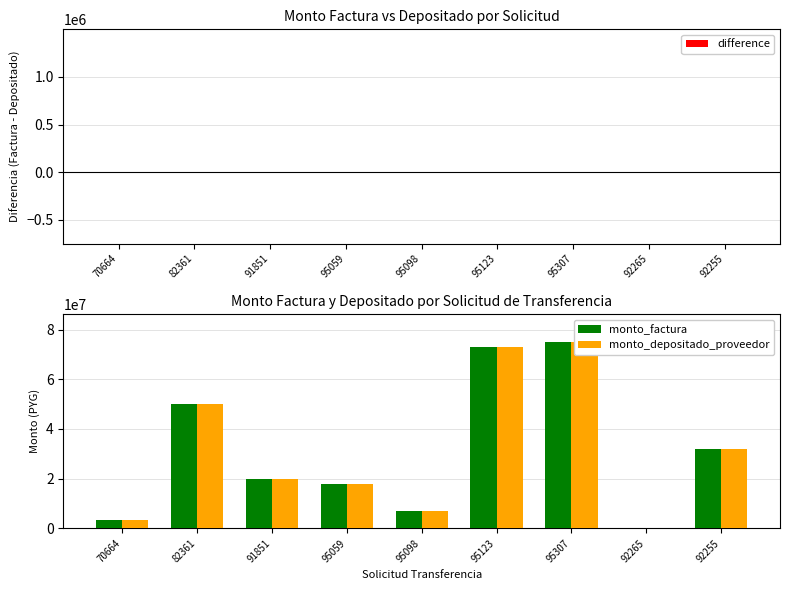

What is the sum of the monto_depositado_proveedor values at 95307 and 95098?

81860760